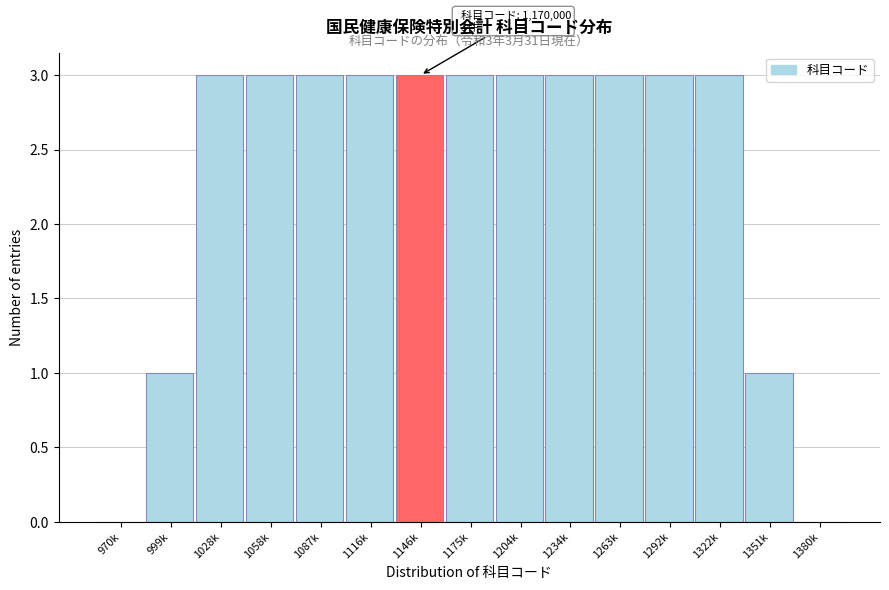

Reading right to left, extract all data points from this chart.

1380k=0	1351k=1	1322k=3	1292k=3	1263k=3	1234k=3	1204k=3	1175k=3	1146k=3	1116k=3	1087k=3	1058k=3	1028k=3	999k=1	970k=0